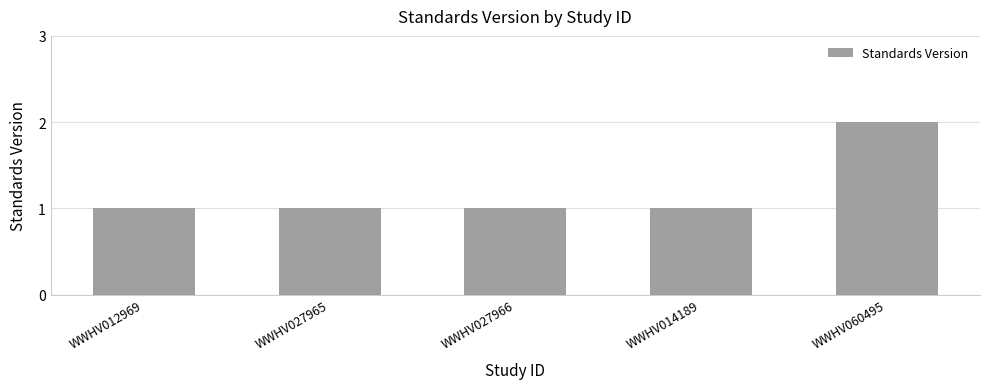

What is the difference between the maximum and minimum values?

1